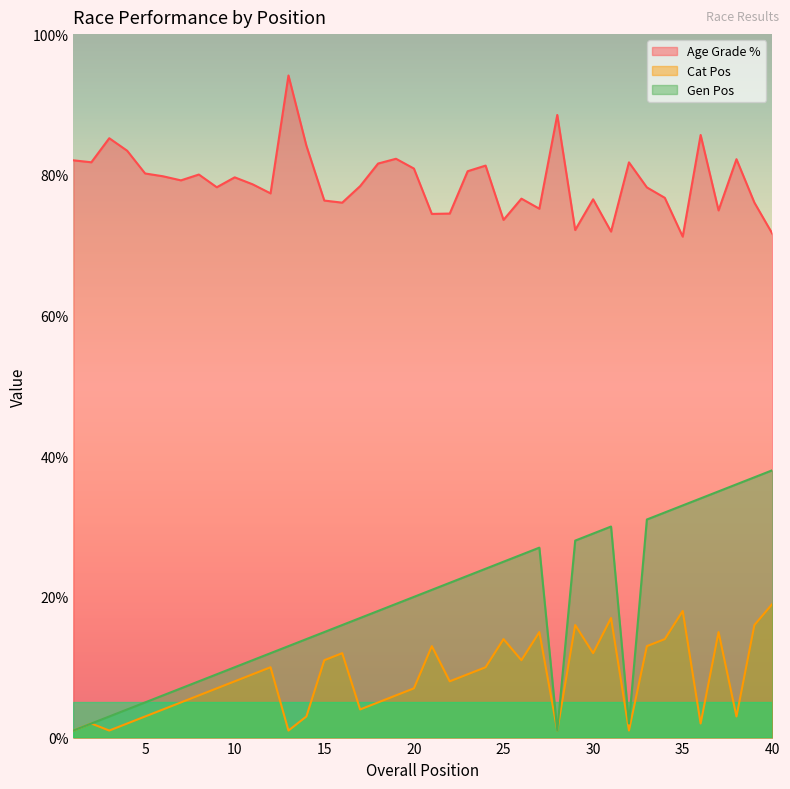

What is the sum of the Age Grade % values at 23 and 26?

157.1